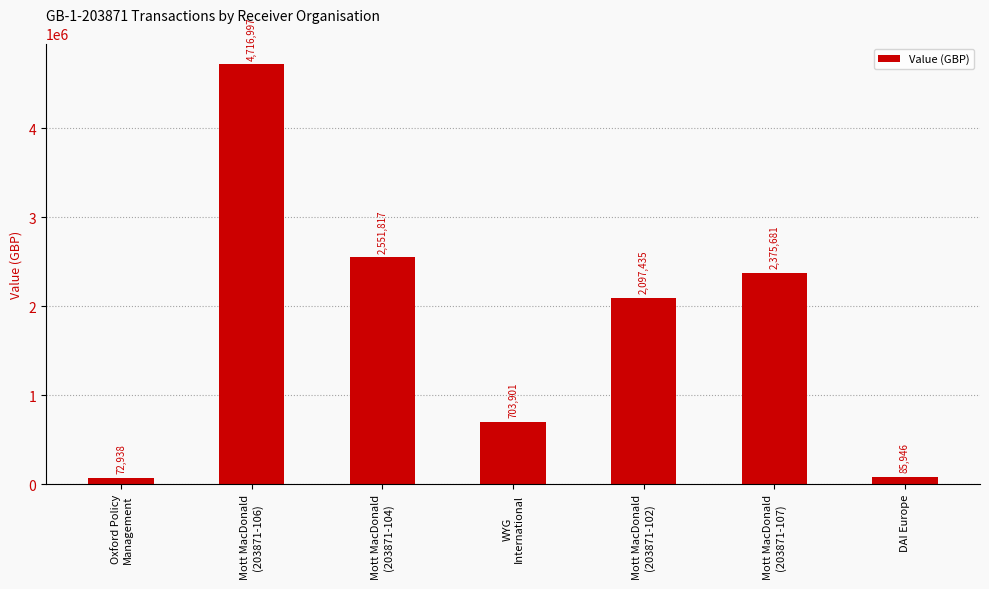

List the labels in order of value, smallest first.

Oxford Policy
Management, DAI Europe, WYG
International, Mott MacDonald
(203871-102), Mott MacDonald
(203871-107), Mott MacDonald
(203871-104), Mott MacDonald
(203871-106)